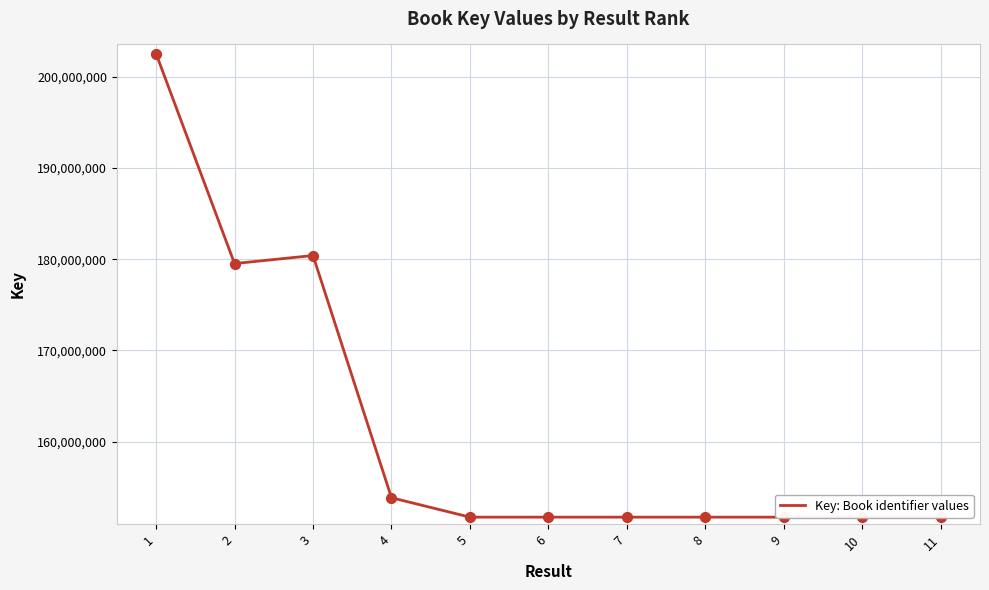

What is the change in value from 1 to 9?

-50817639